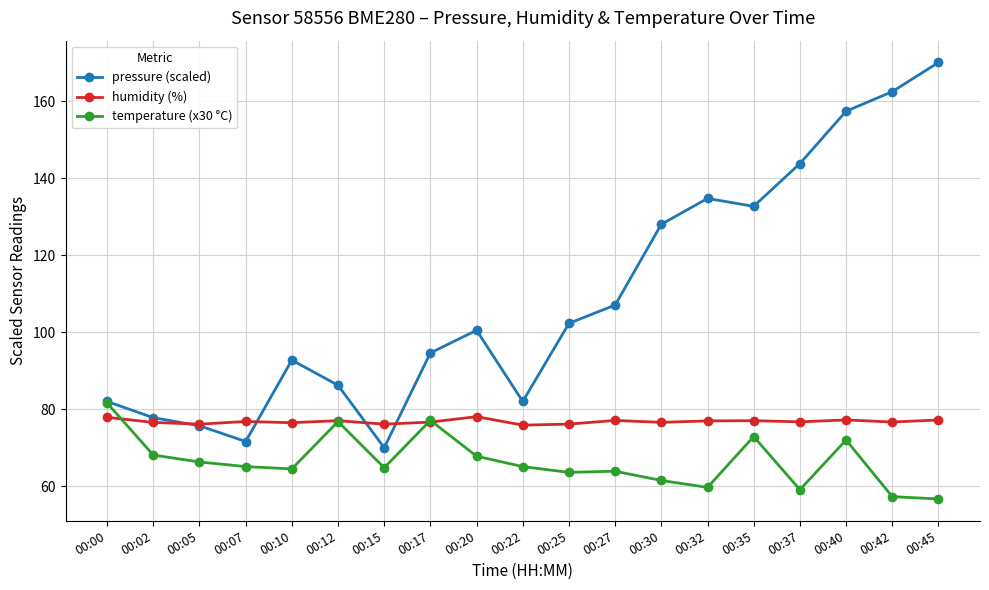

Is this an area chart (filled region under the line)?

No